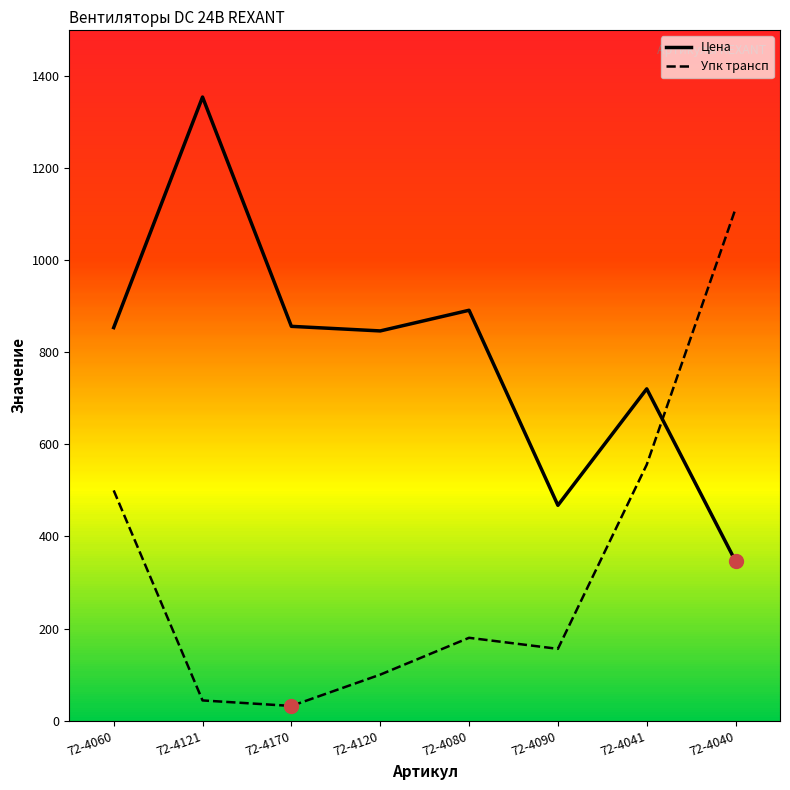

What is the total value across all series at 72-4060?

1353.6